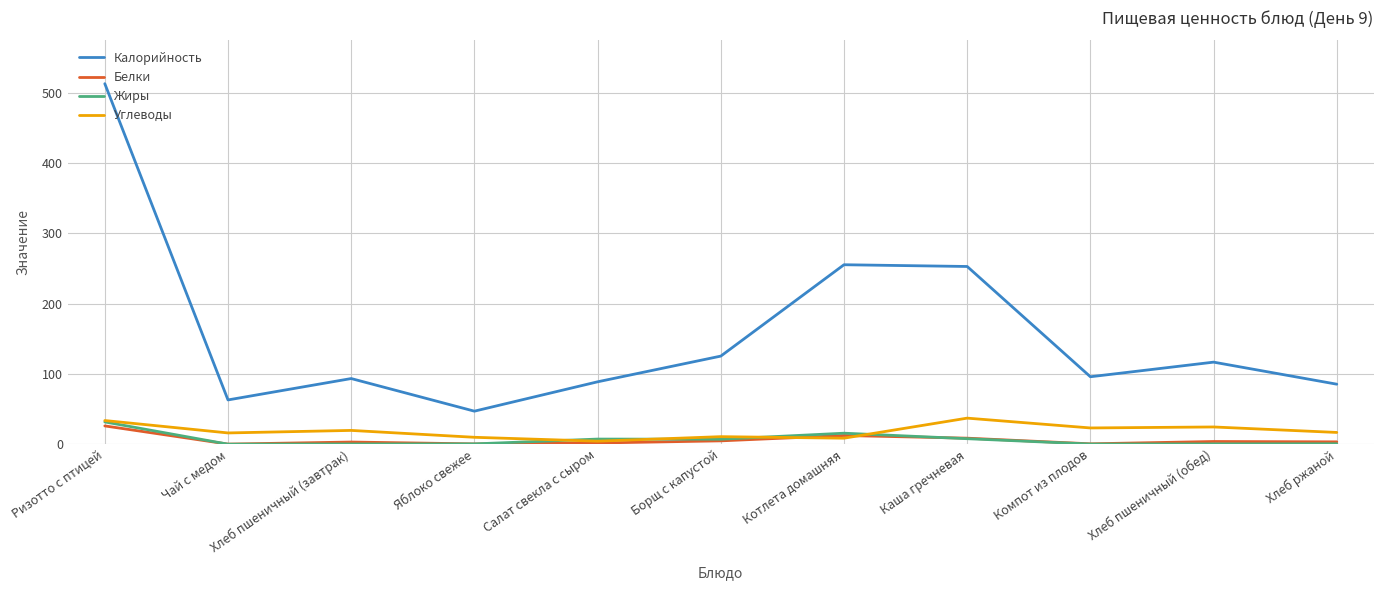

At which category is the sum across all series the highest?

Ризотто с птицей